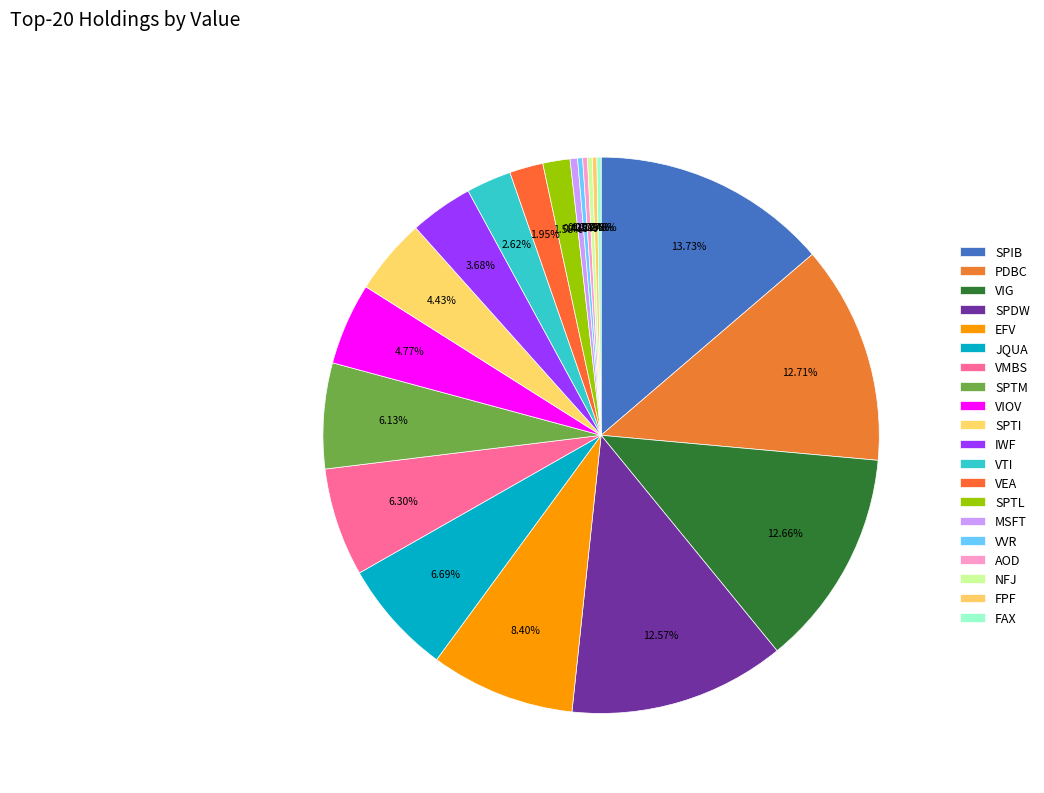

Does VEA account for over 50% of the chart?

No